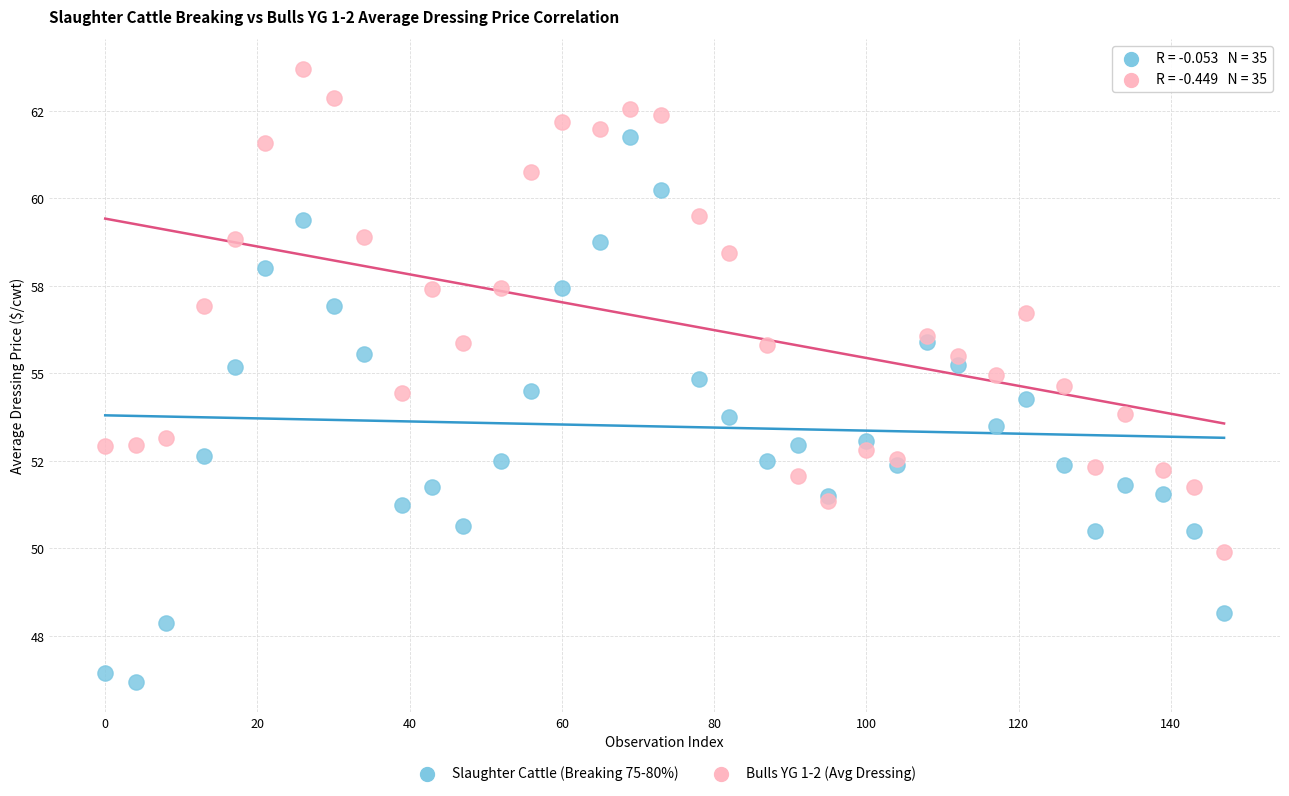

Which series has the largest Y range (max minus min)?

Slaughter Cattle (Breaking 75-80%)